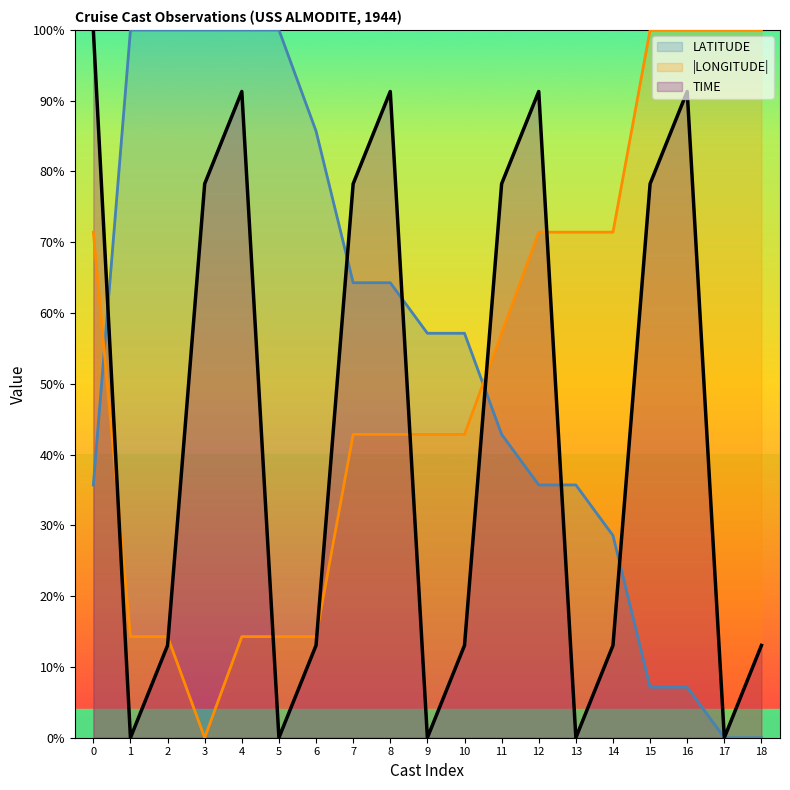

What is the spread (max minus min) of values at 16?

92.9